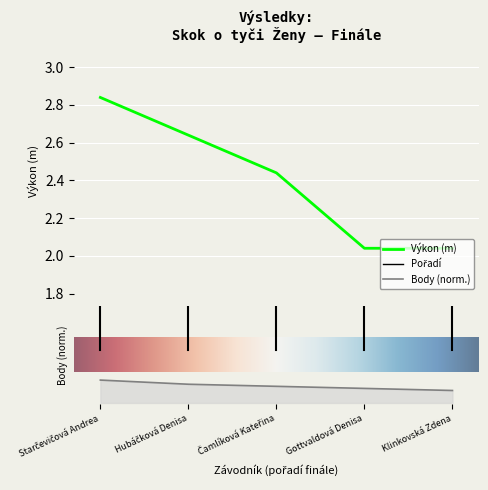

List the labels in order of value, largest first.

Starčevičová Andrea, Hubáčková Denisa, Čamlíková Kateřina, Gottvaldová Denisa, Klinkovská Zdena